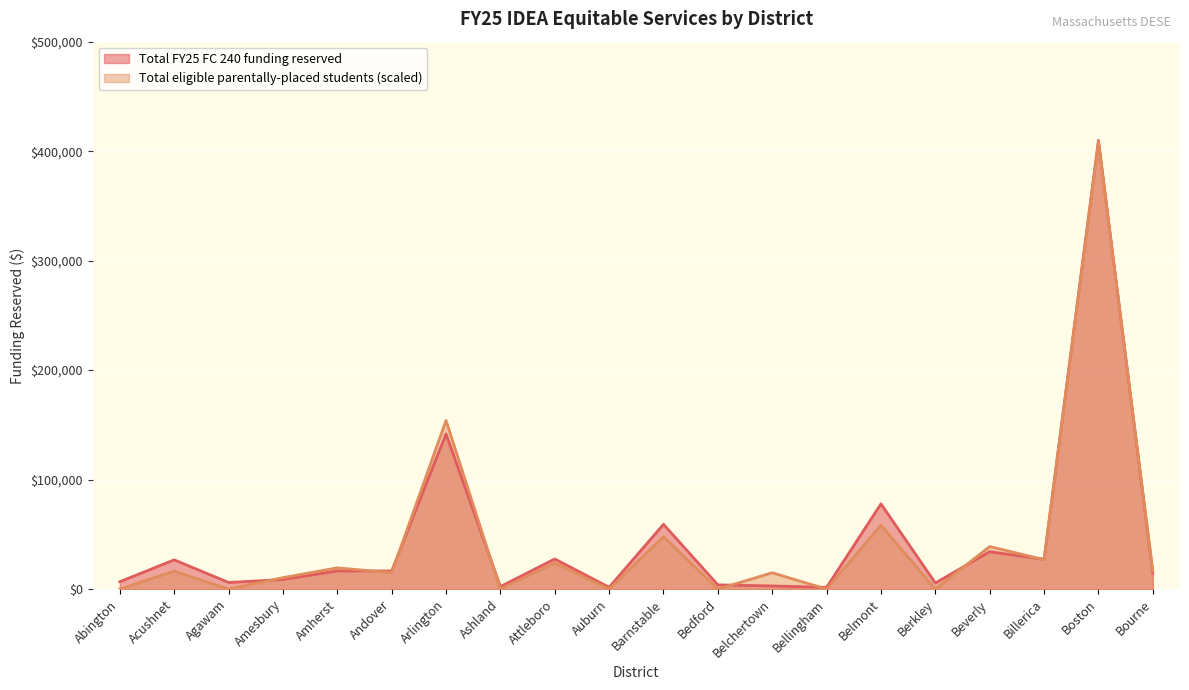

How many interior local peaks does the Total FY25 FC 240 funding reserved series have?

8